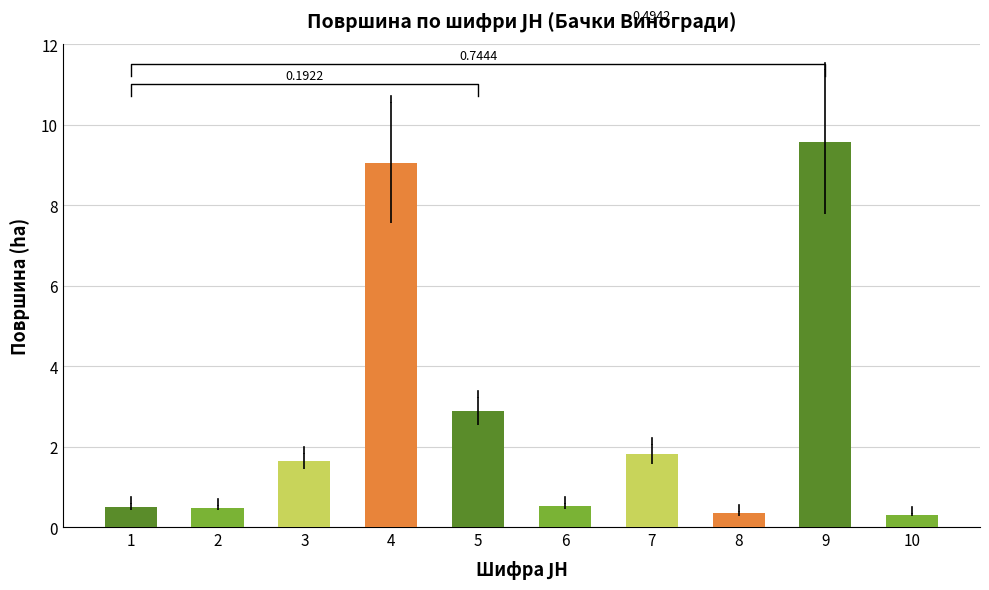

Does the chart contain stacked bars?

No